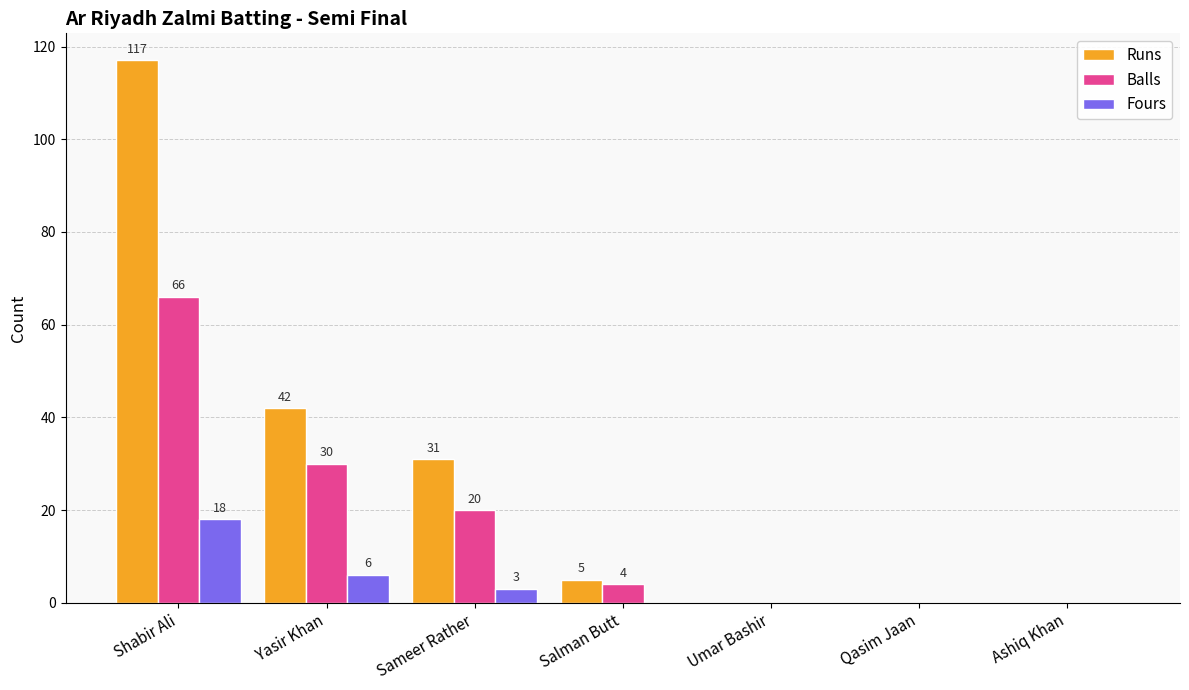

Between Yasir Khan and Sameer Rather, which series saw the biggest shift?

Runs